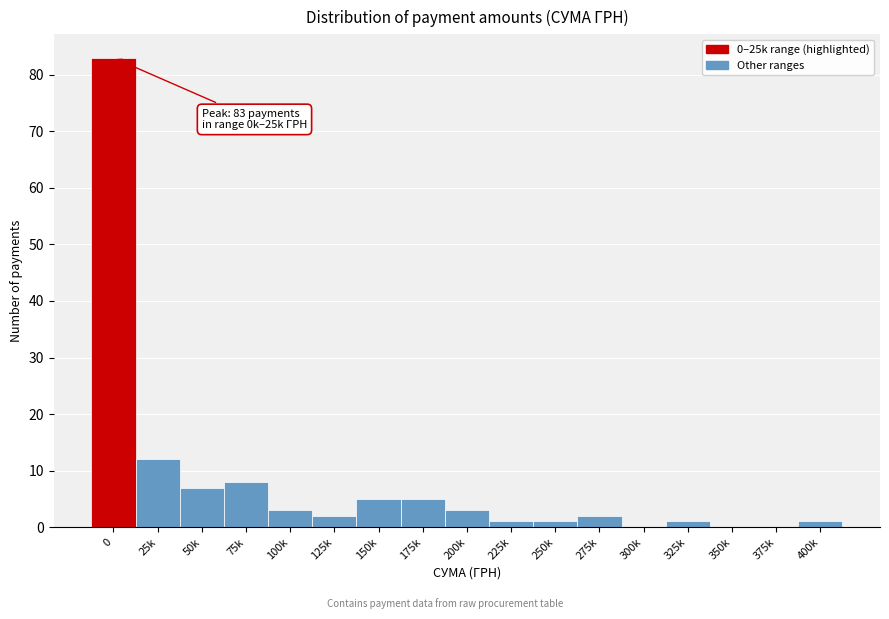

Reading left to right, what are all the values shown in this chart?

0=83	25k=12	50k=7	75k=8	100k=3	125k=2	150k=5	175k=5	200k=3	225k=1	250k=1	275k=2	300k=0	325k=1	350k=0	375k=0	400k=1